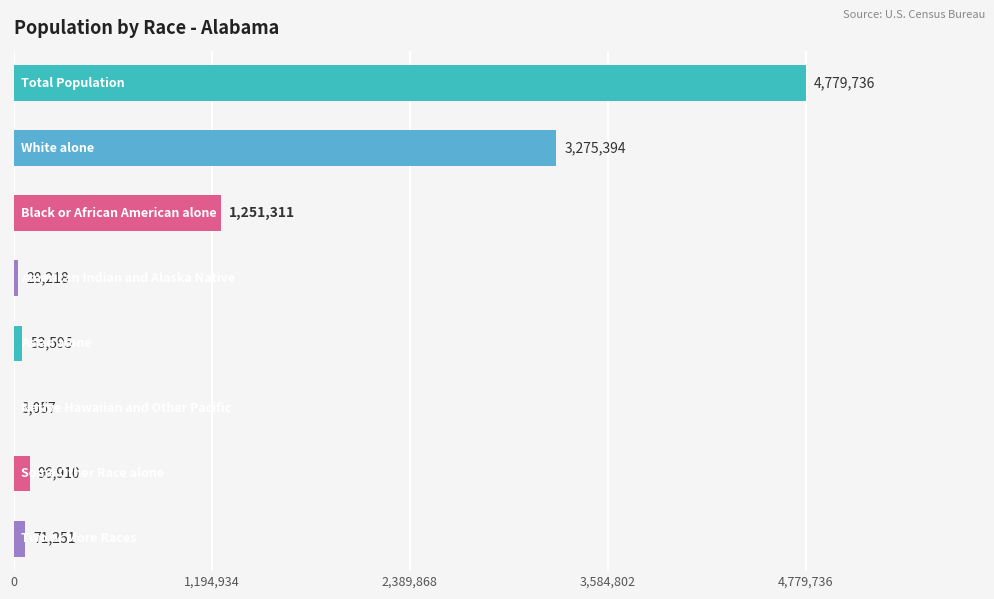

What is the sum of all values?

9559472